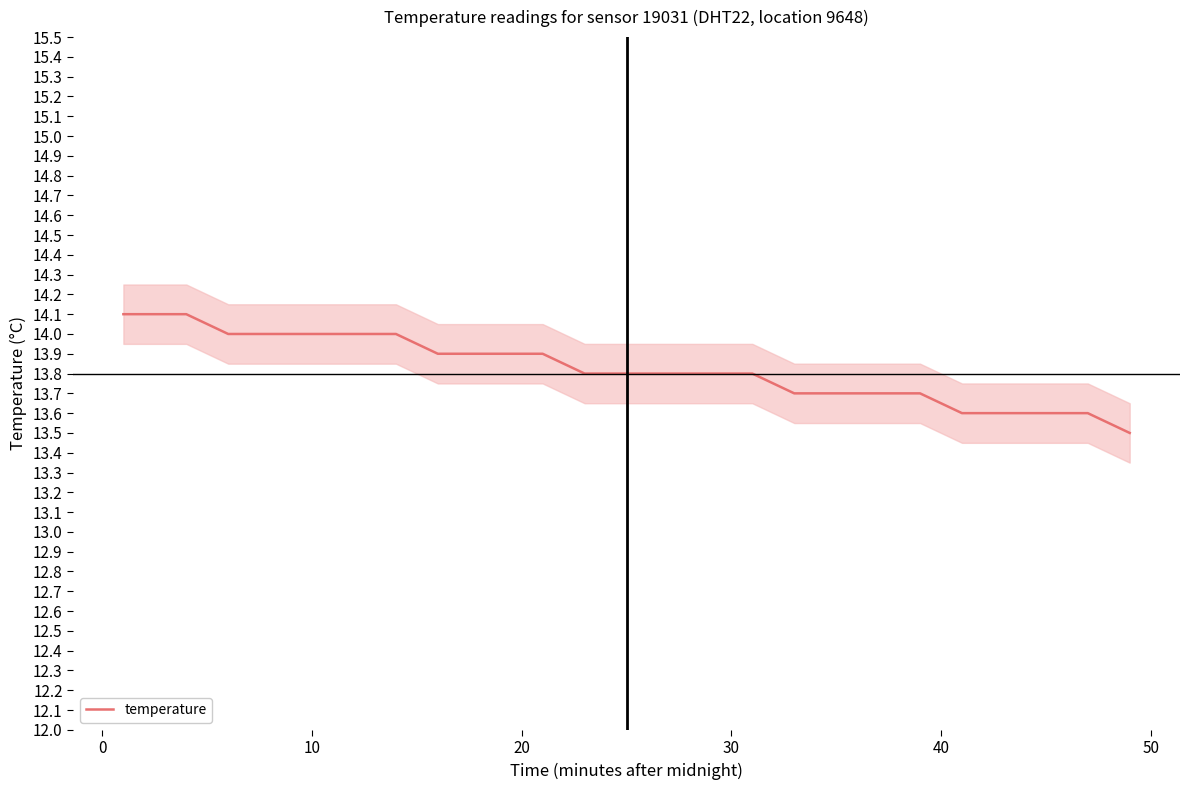

What is the average value?

13.8